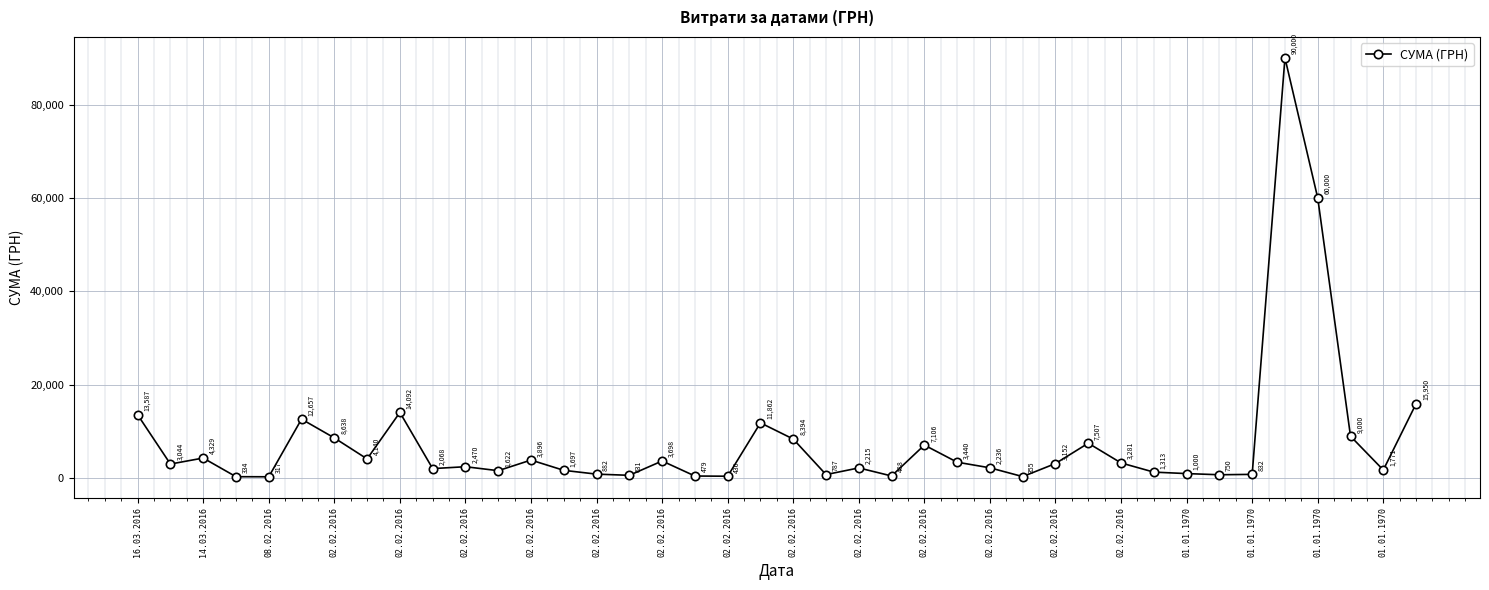

How many interior local valleys (lower than both neighbors) does the data have?

12